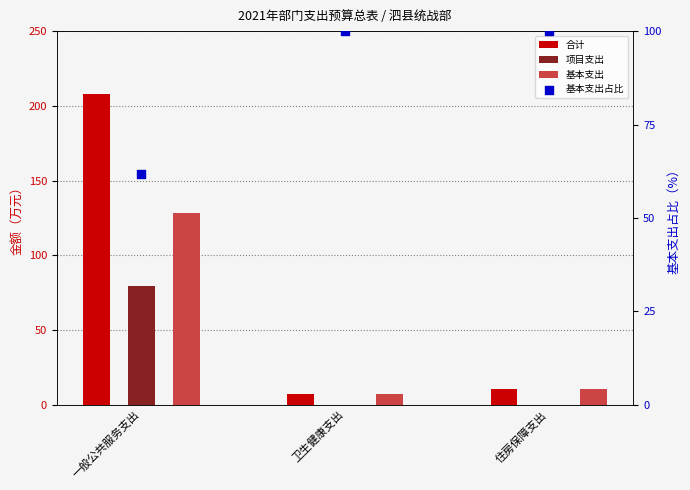

Which series reaches the maximum Y coordinate?

合计